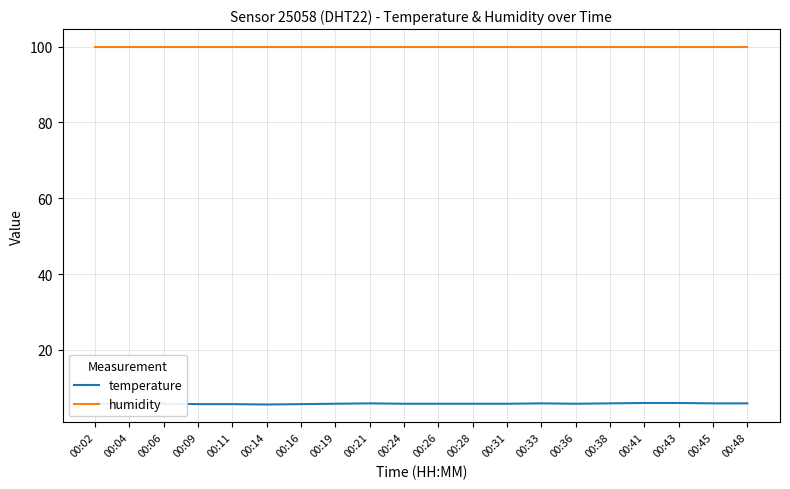

What is the maximum value shown in the chart?

99.9